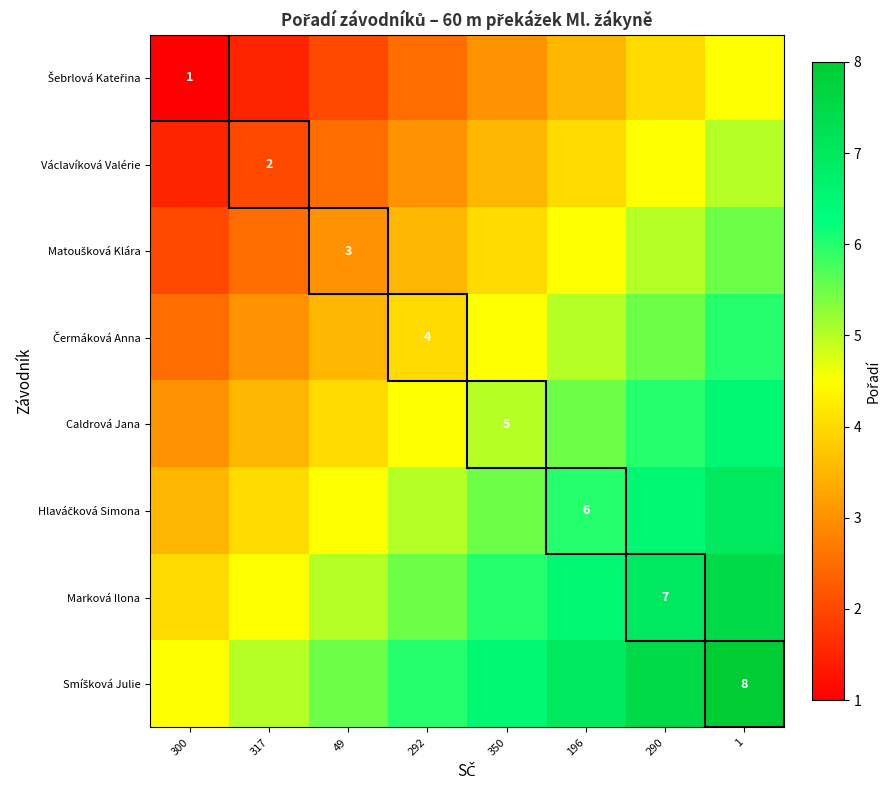

The value of Šebrlová Kateřina at 350 is 3.0. True or false?

True